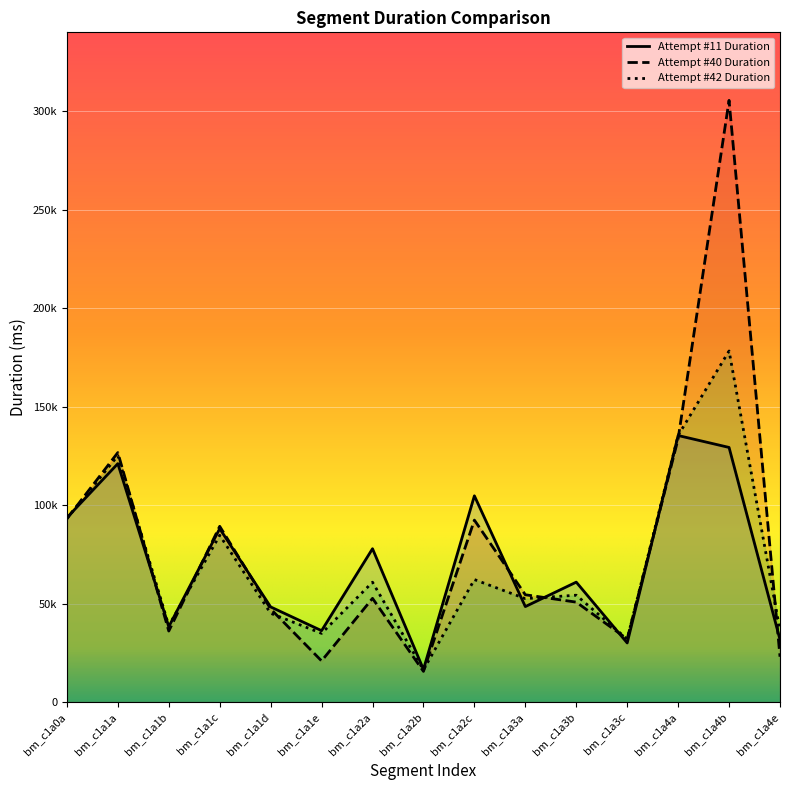

What is the difference between the Attempt #40 Duration values at bm_c1a3a and bm_c1a1e?

33589